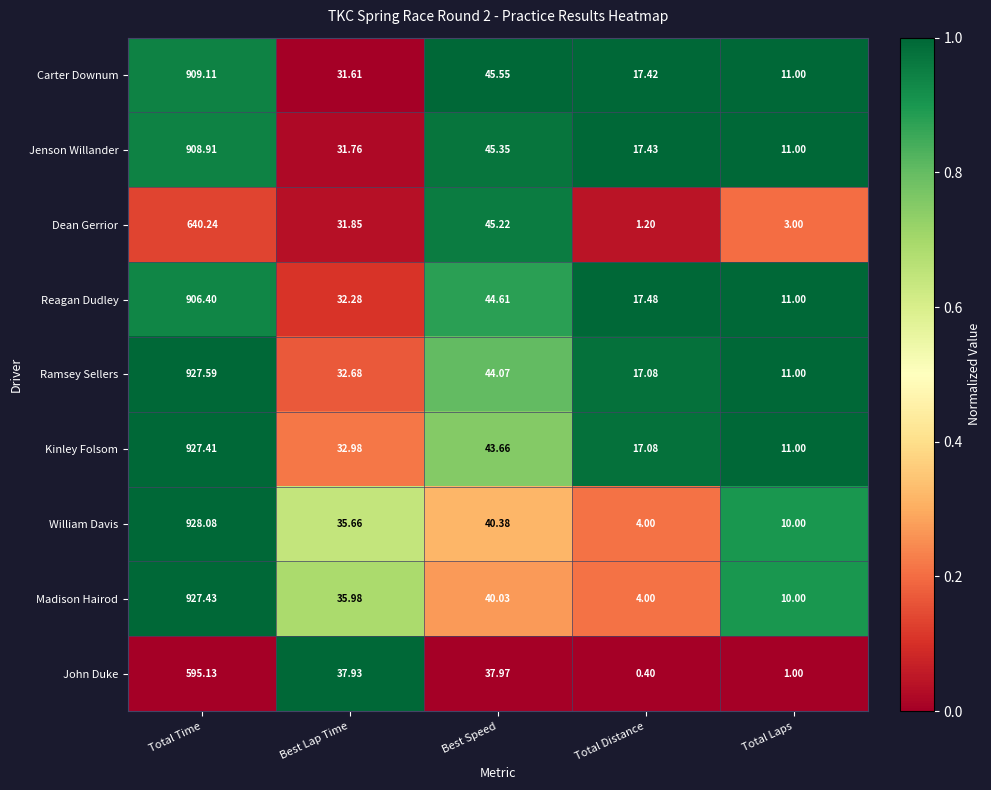

Which series changed the most between Total Distance and Total Laps?

Reagan Dudley